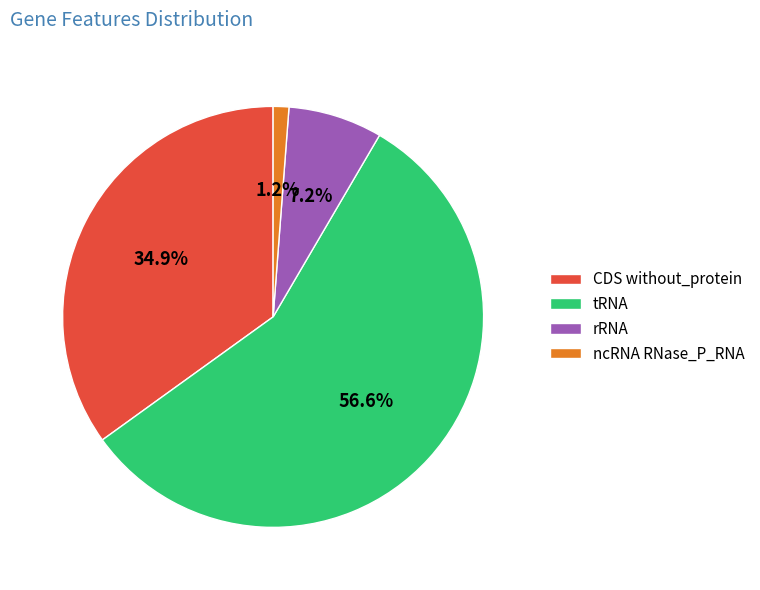

Do rRNA and CDS without_protein together represent more than half of the pie?

No